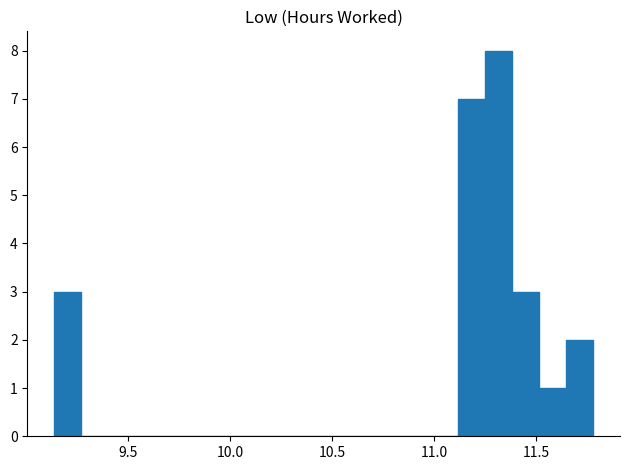

Read against the x-axis, roughly where is the centre of the tallest bar?

11.30